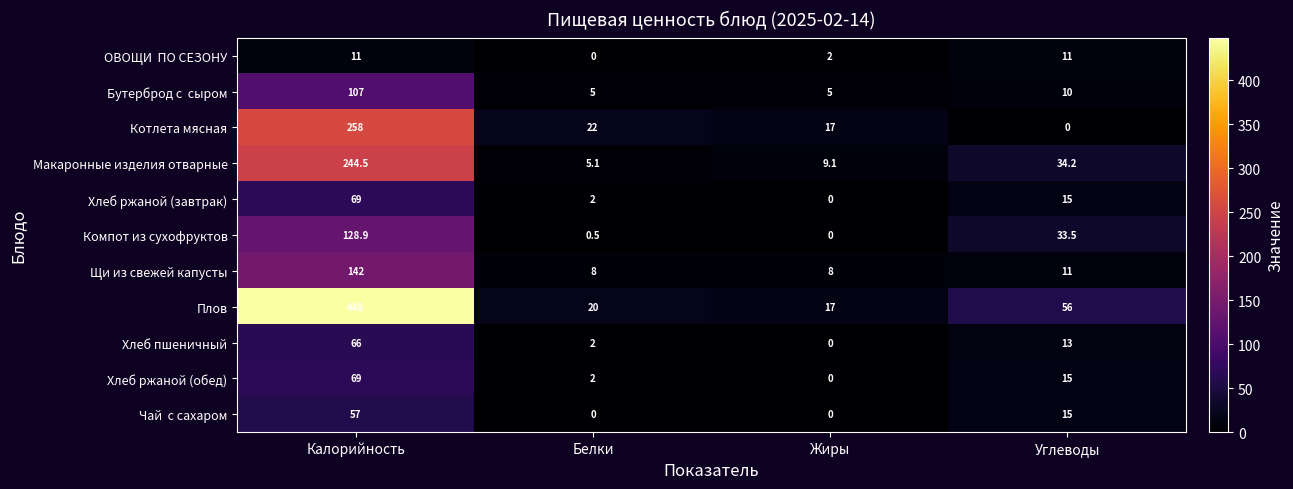

At how many categories does at least one series exceed 429?

1